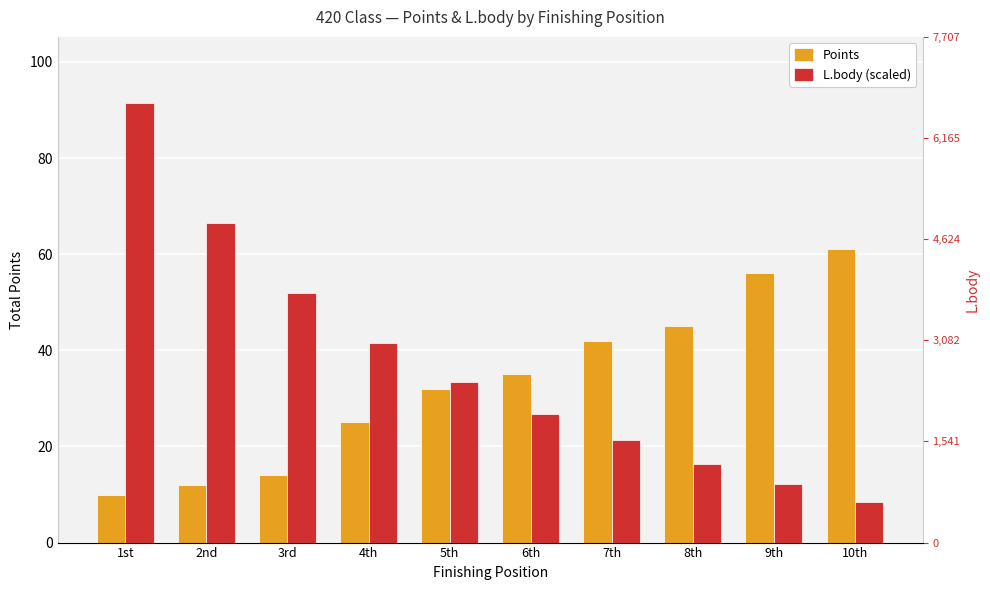

How many data points in Points are less than 35?

5